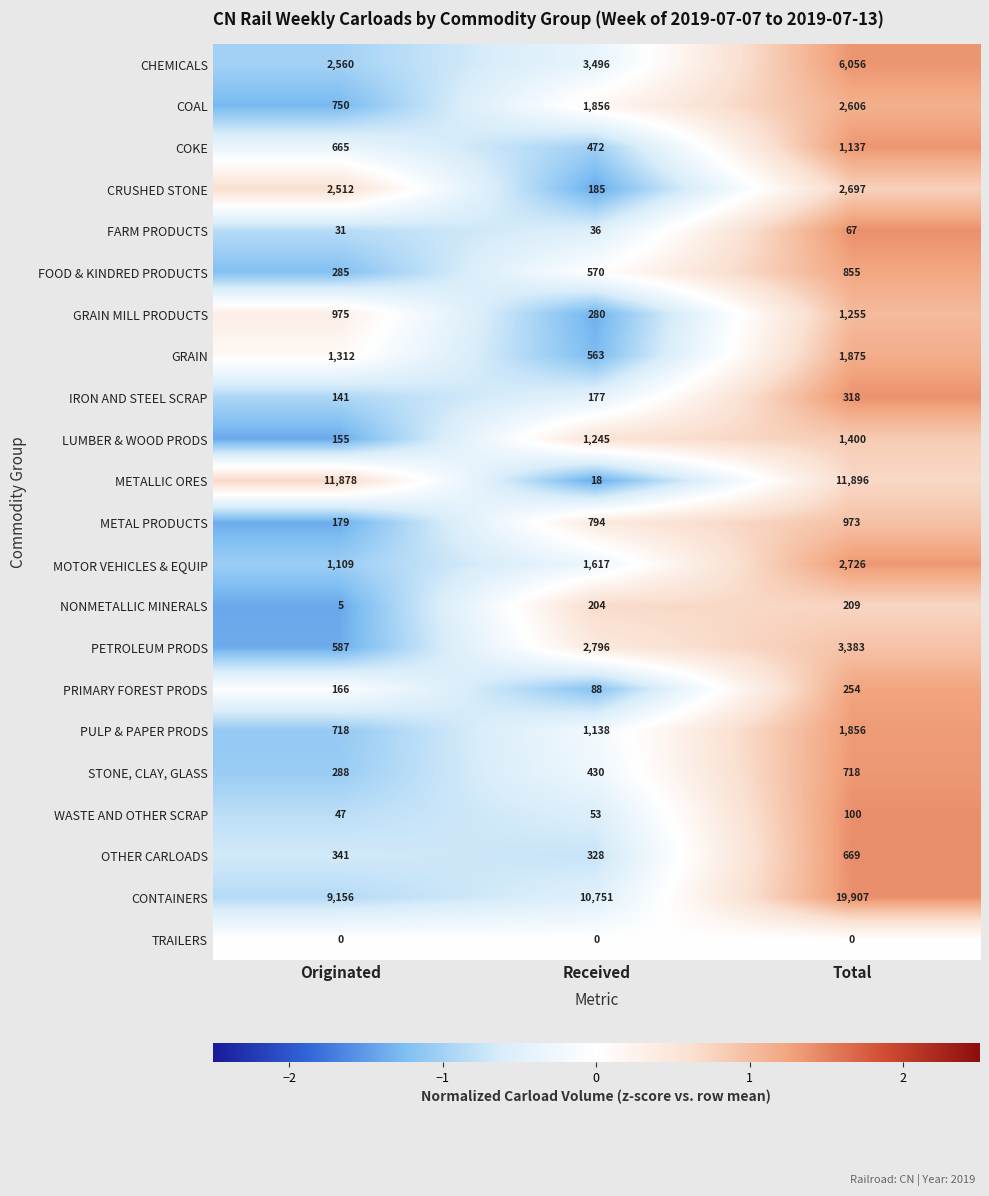

How many data points in CHEMICALS are less than 3496?

1